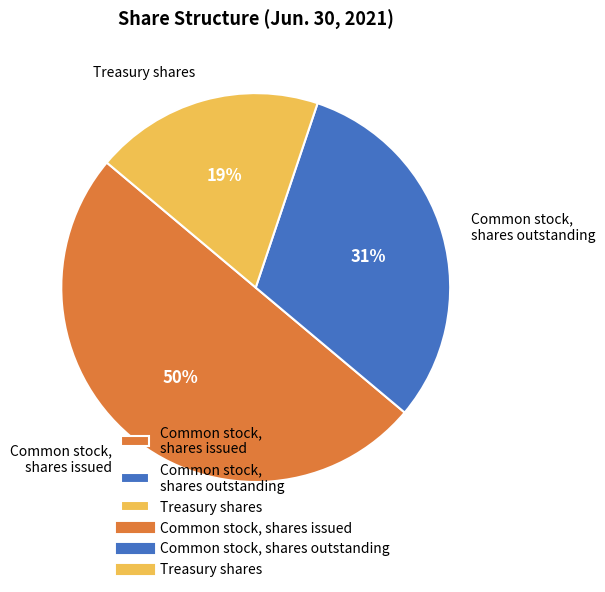

Is Common stock, shares outstanding the majority of the pie?

No